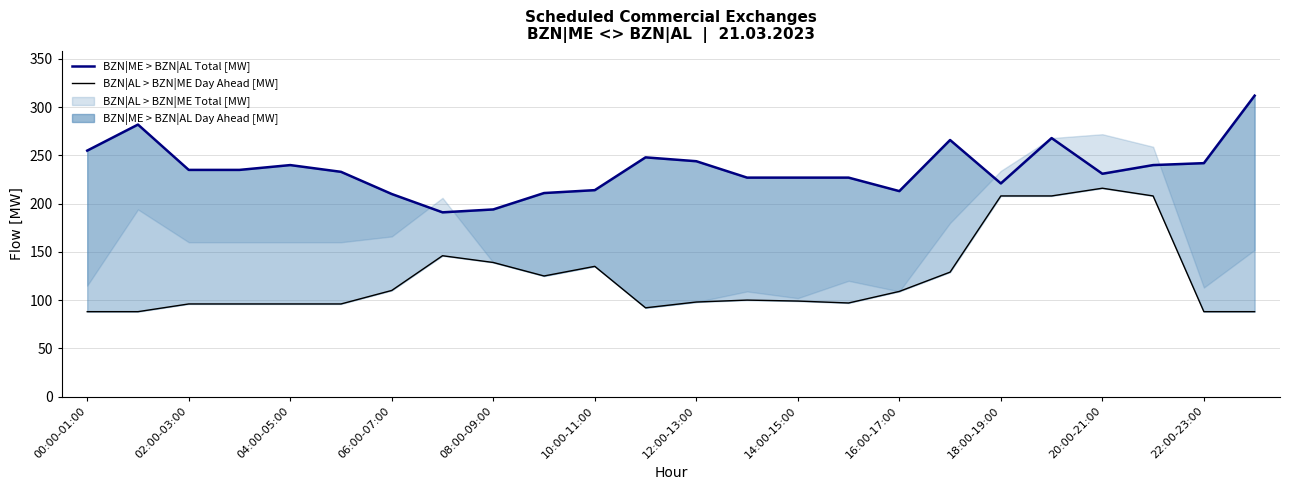

How many lines are shown in the chart?

2